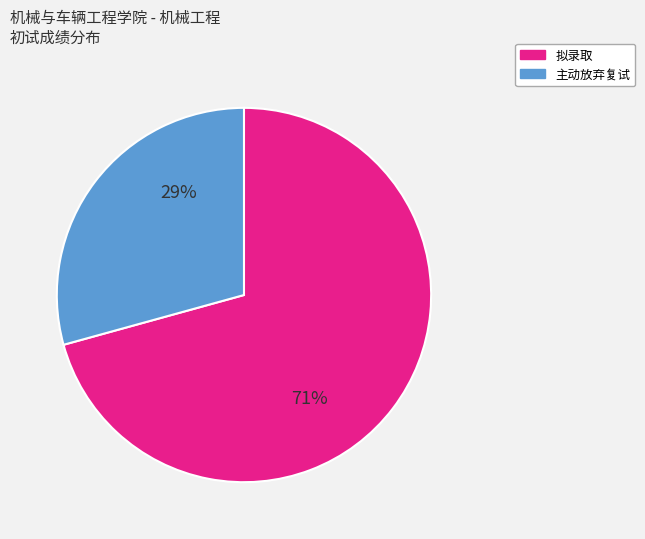

To the nearest percent, what is the average slice percentage?

50%